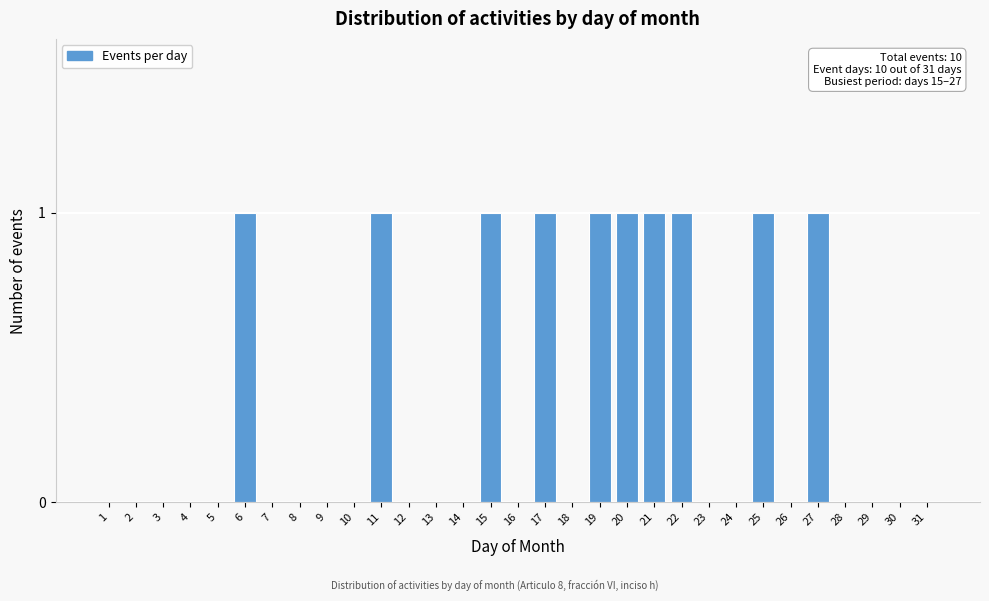

Between 3 and 20, which is larger?

20